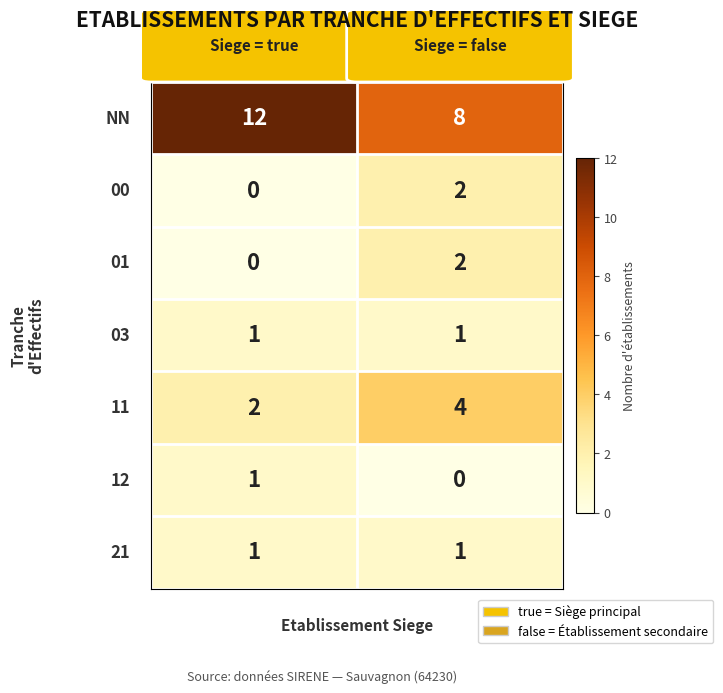

What is the greatest value displayed?

12